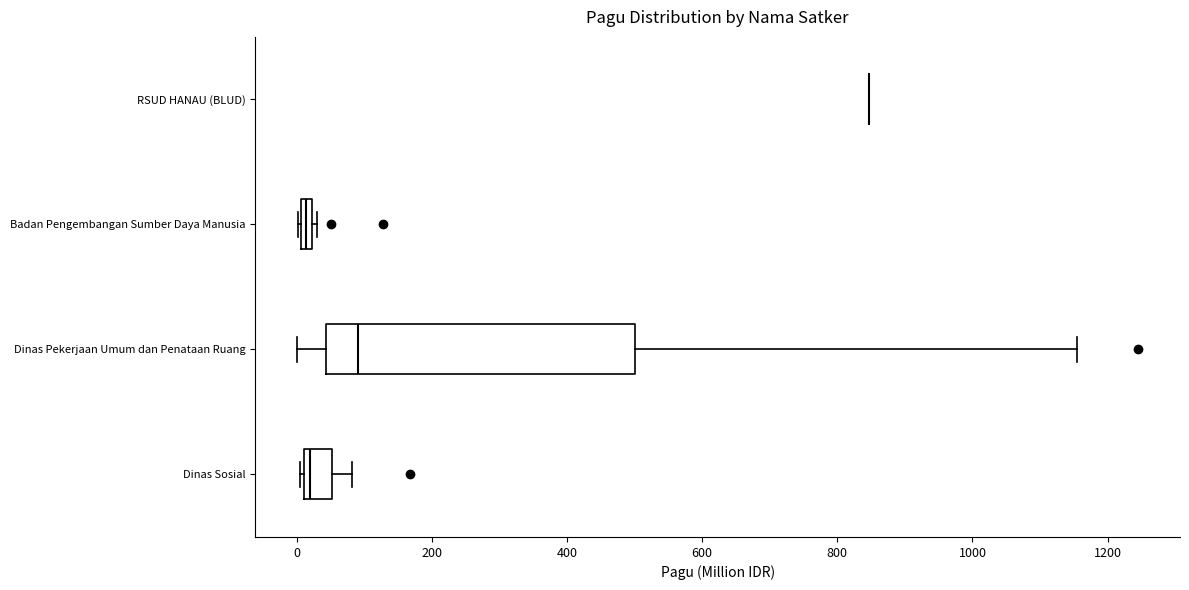

Where is the right edge of the box for Dinas Pekerjaan Umum dan Penataan Ruang on the x-axis? The values are not printed on the chart, so give them approximately, as read against the axis.

500